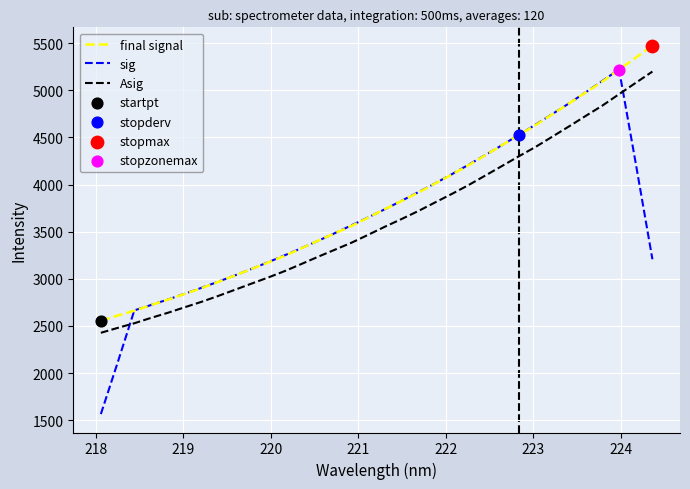

What is the smallest value displayed?

1565.5